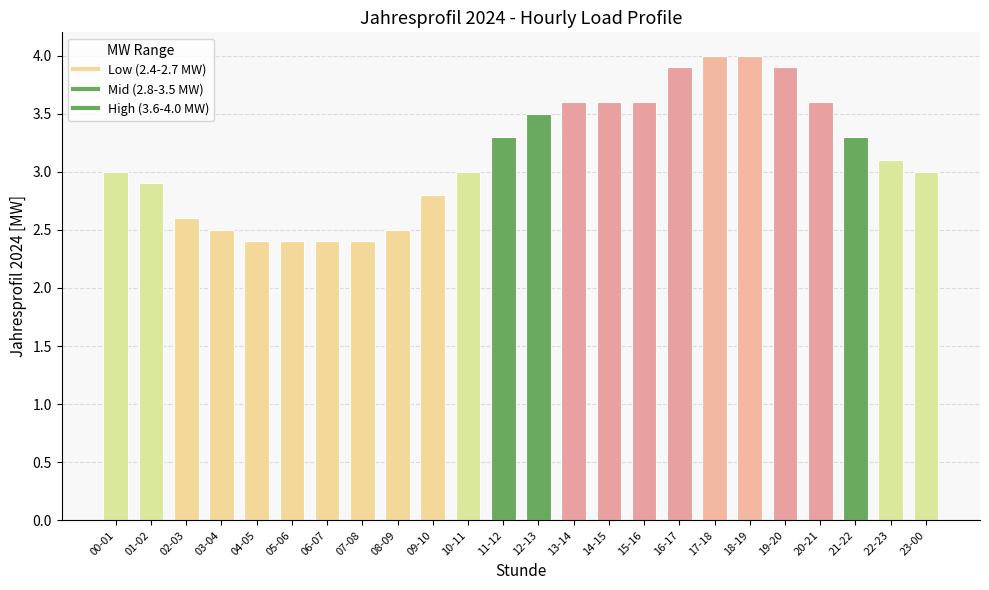

Approximately how many times larger is the value at 06-07 compared to 19-20?

0.6